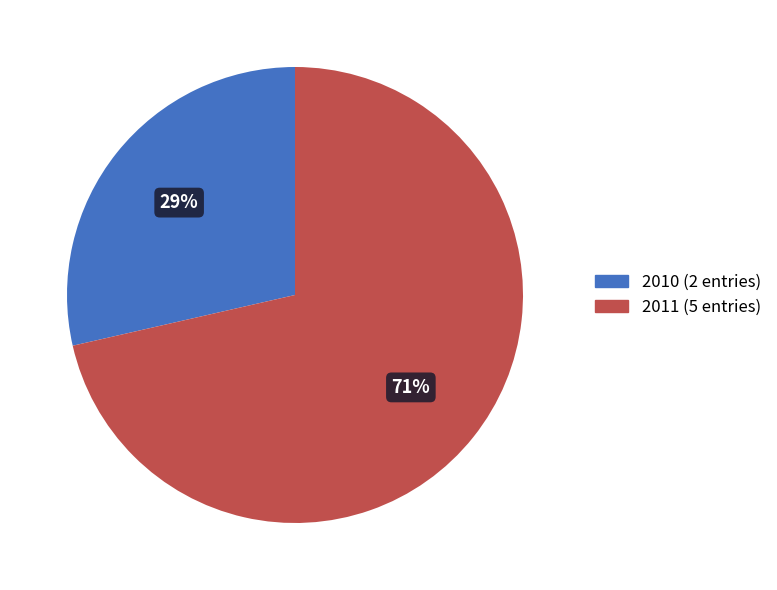

To the nearest percent, what is the average slice percentage?

50%